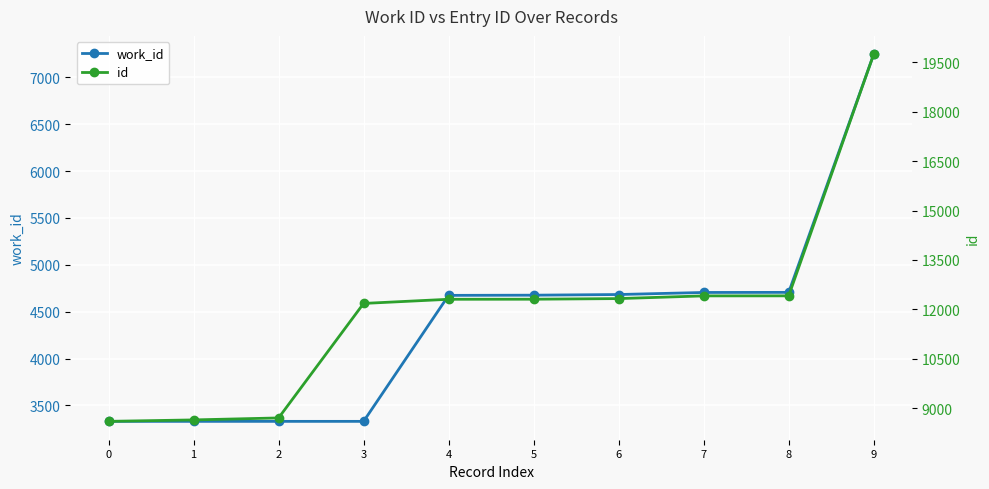

Rank the categories by id value from lowest to highest.

0, 1, 2, 3, 4, 5, 6, 7, 8, 9